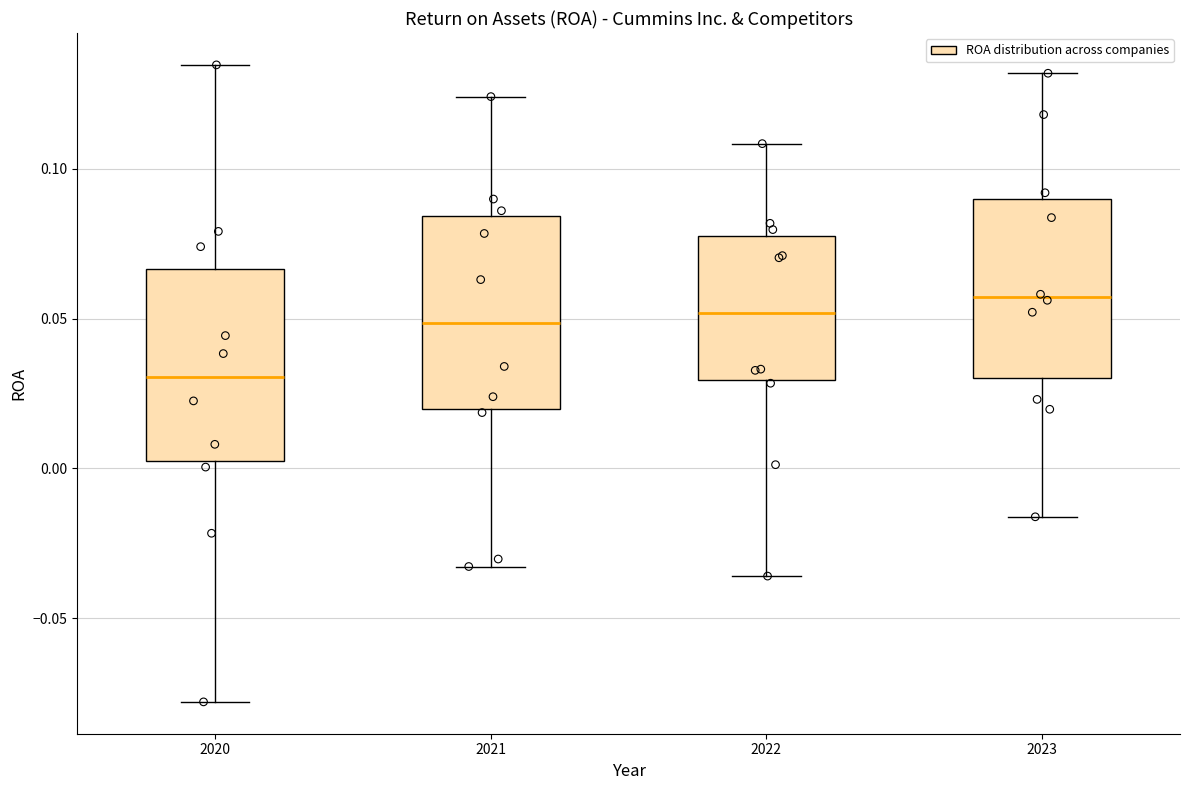

Where does the lower whisker of the box at x = 2022 end on the y-axis? The values are not printed on the chart, so give them approximately, as read against the axis.

-0.035